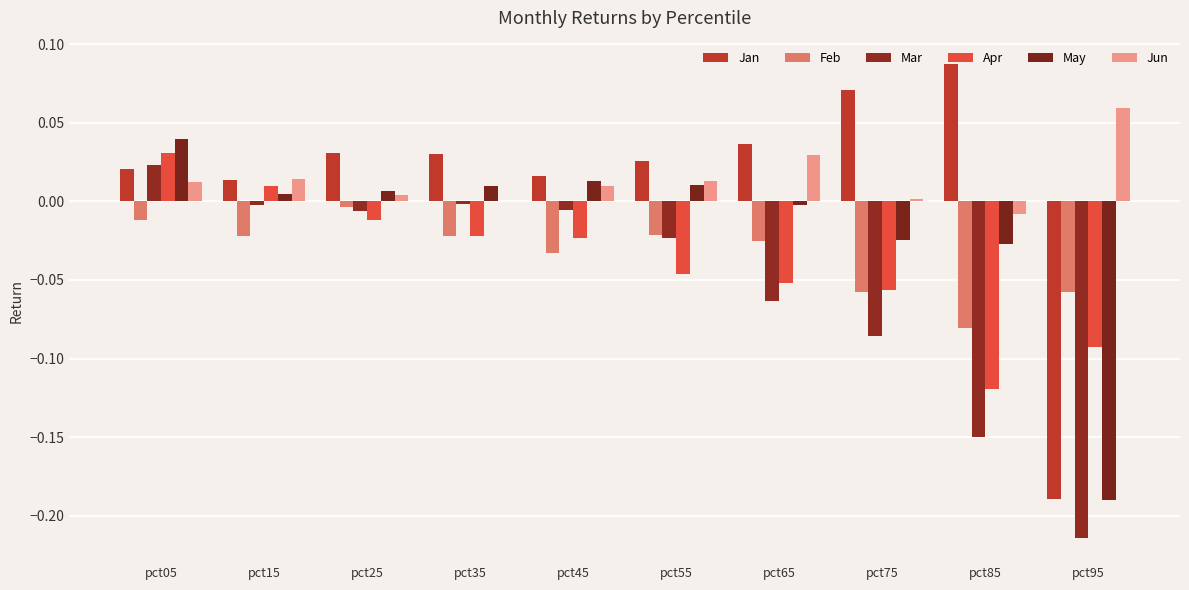

How many data points does each series have?

10